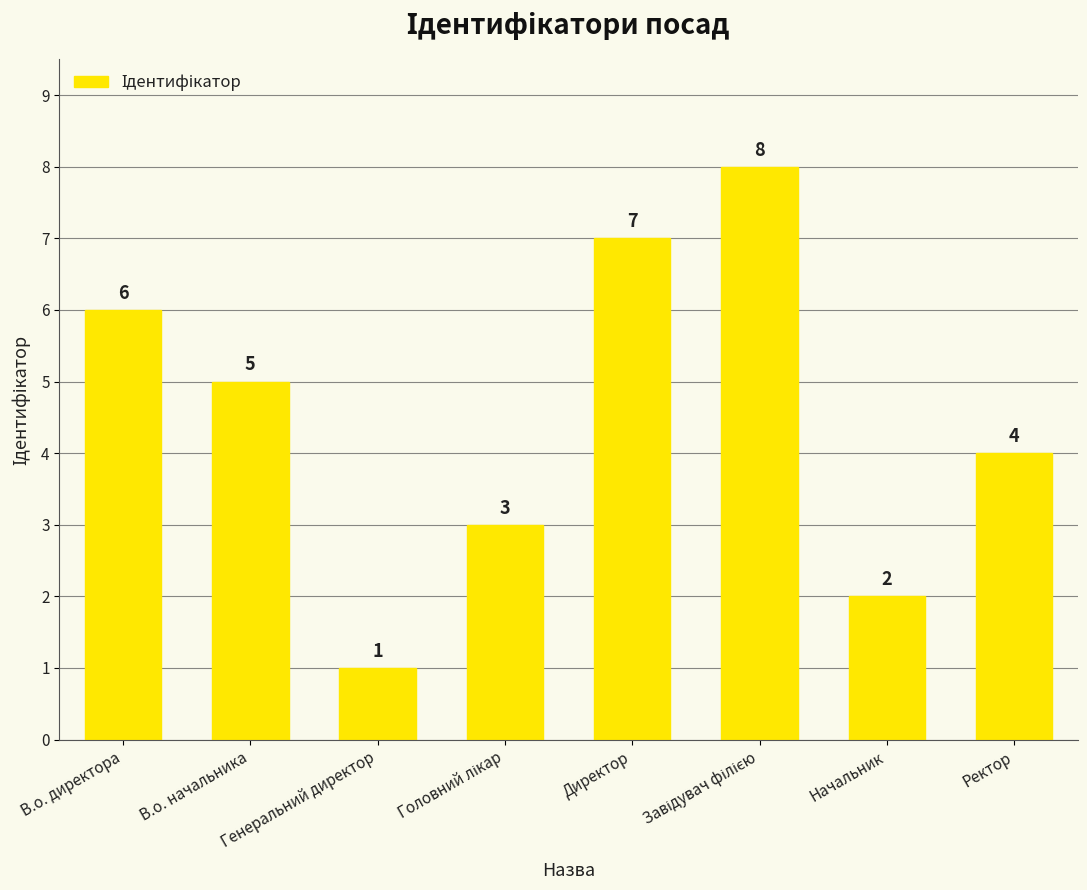

What is the value of the 3rd bar from the left?

1